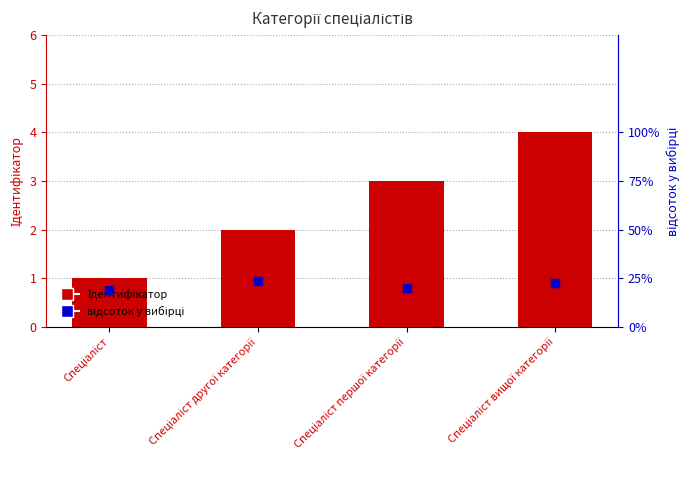

What are all the series names shown in the legend?

Ідентифікатор, відсоток у вибірці